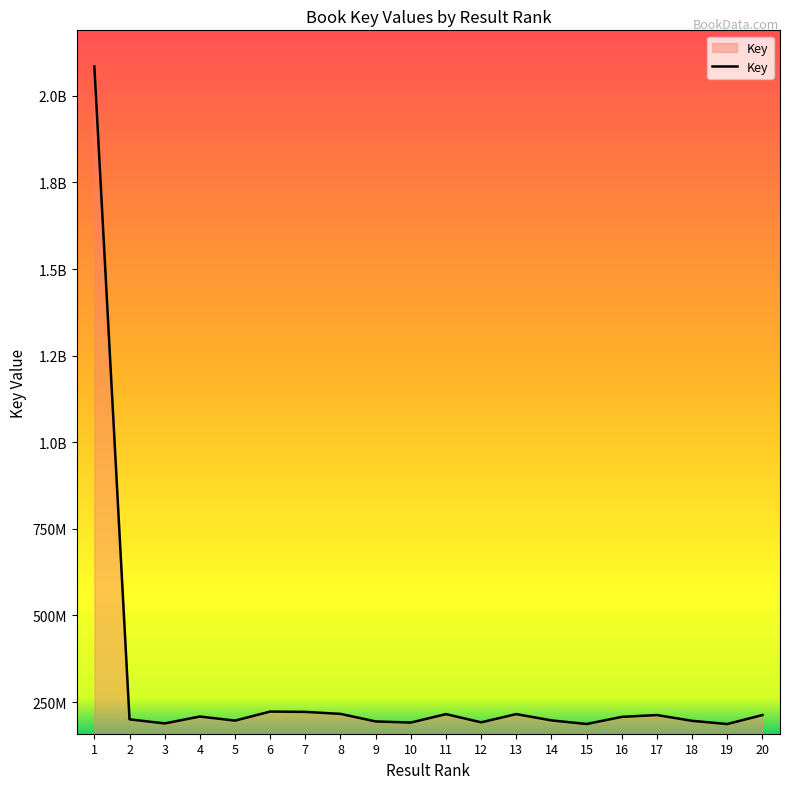

How many values are below 207198363?

10